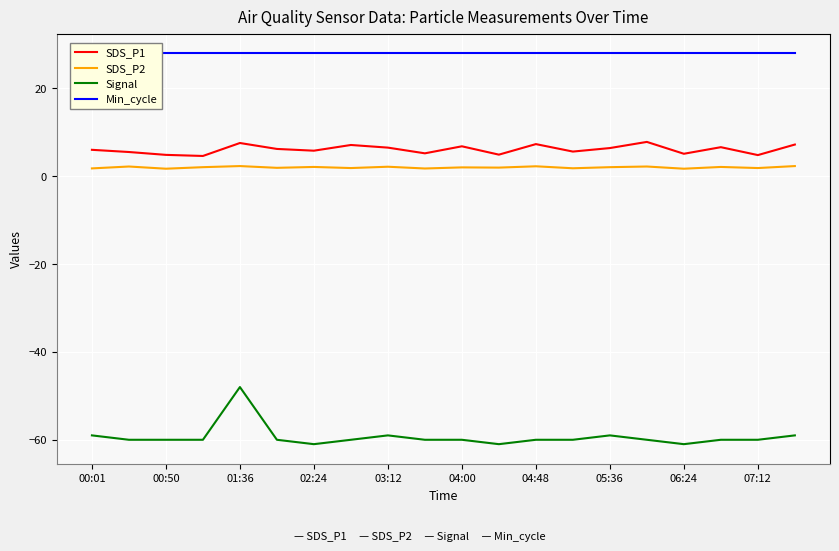

Which series has the widest spread of values?

Signal